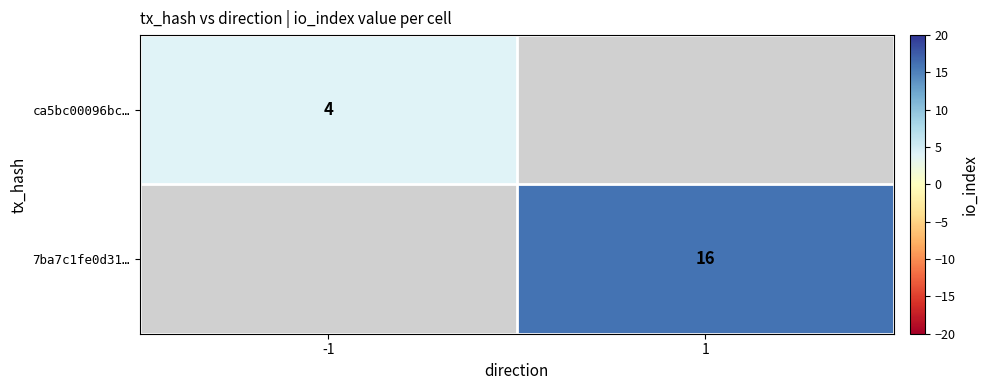

True or false: ca5bc00096bc… has a value of 6 at -1.

False